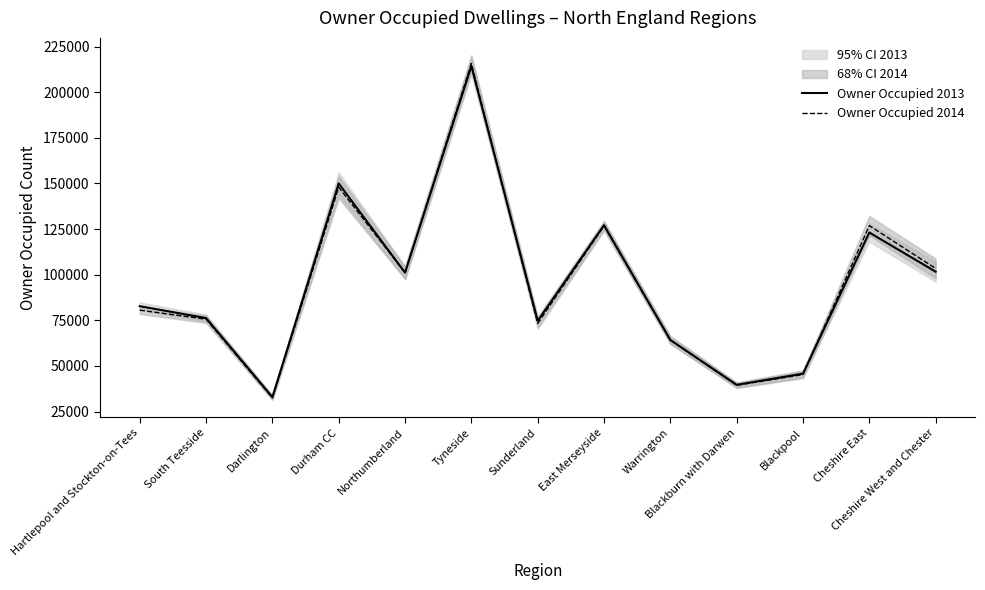

At which label is Owner Occupied 2013 closest to 123632?

Cheshire East